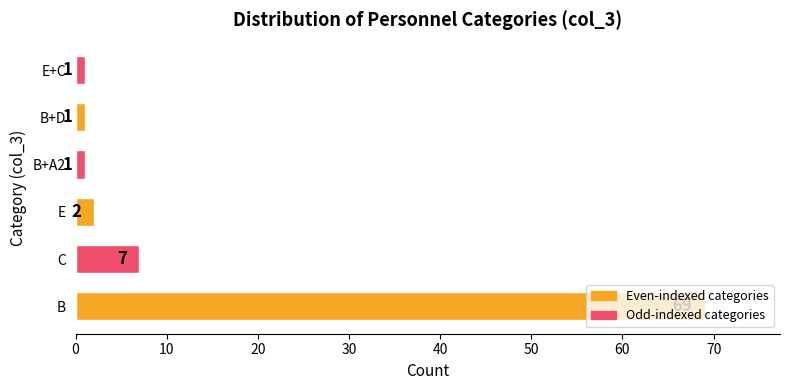

Is it true that the value at E is 2?

True